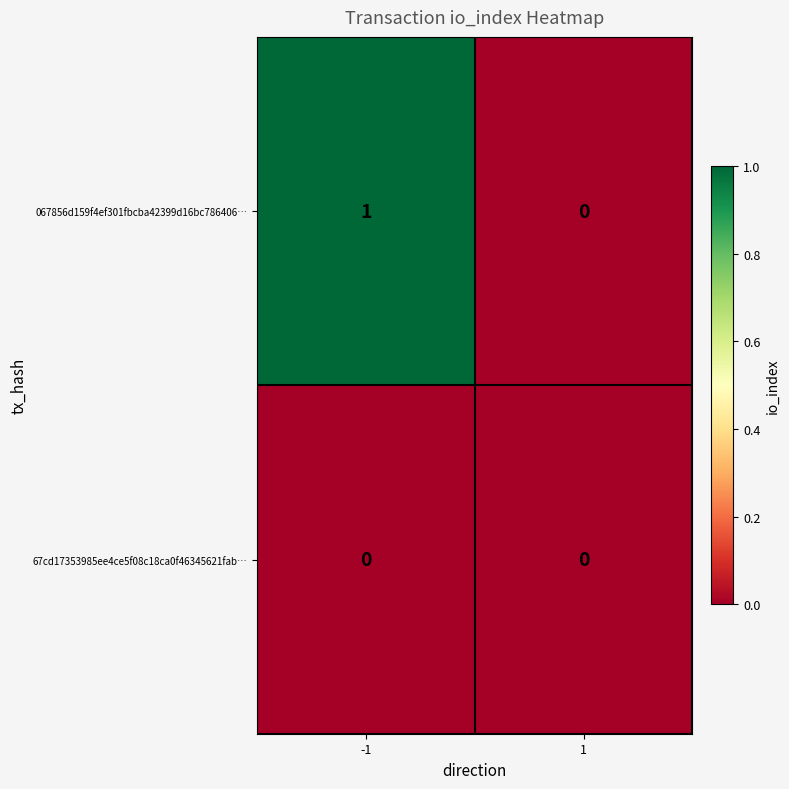

Rank the series at -1 from lowest to highest value.

67cd17353985ee4ce5f08c18ca0f46345621fab…, 067856d159f4ef301fbcba42399d16bc786406…